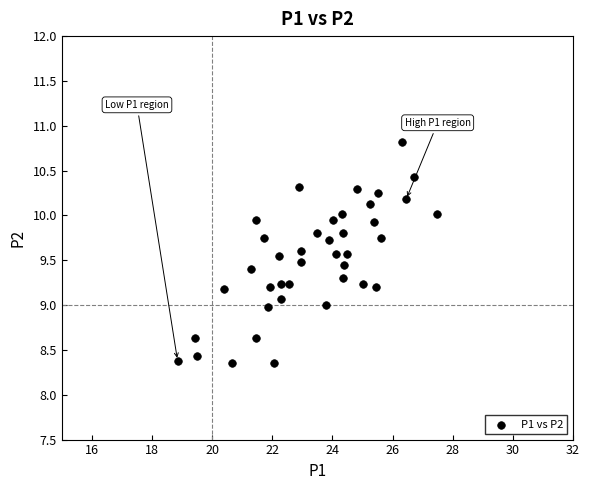

What is the range of Y values (max minus min)?

2.5